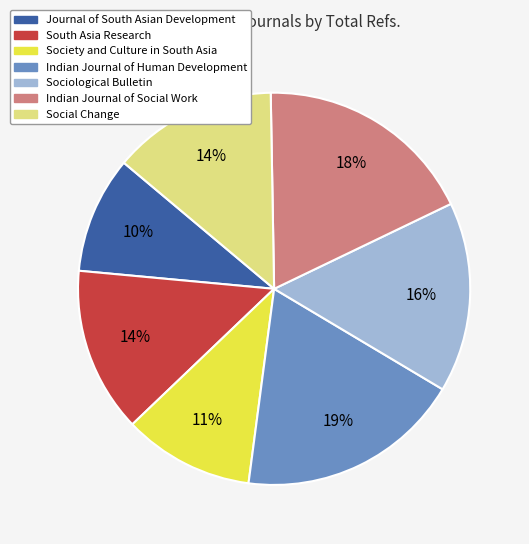

What is the smallest slice in the pie chart?

Journal of South Asian Development